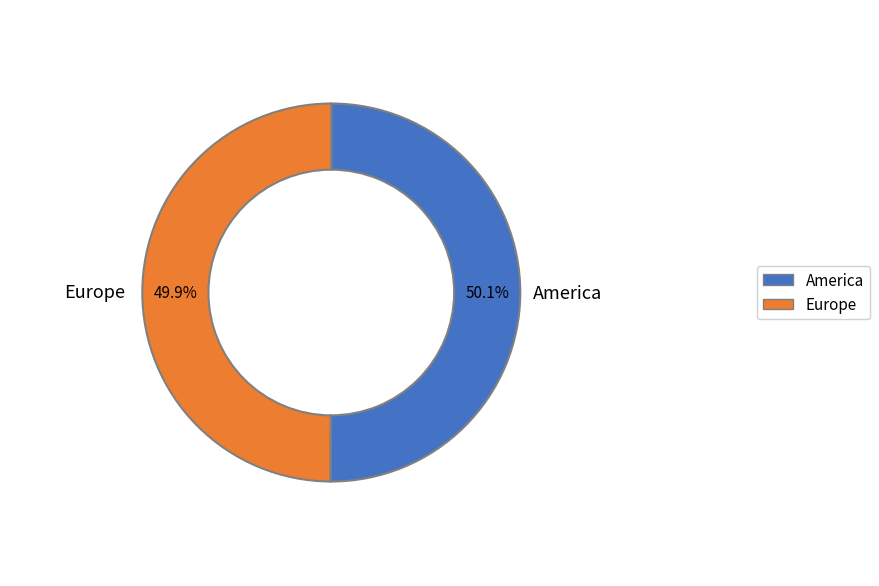

How many slices are in this pie chart?

2